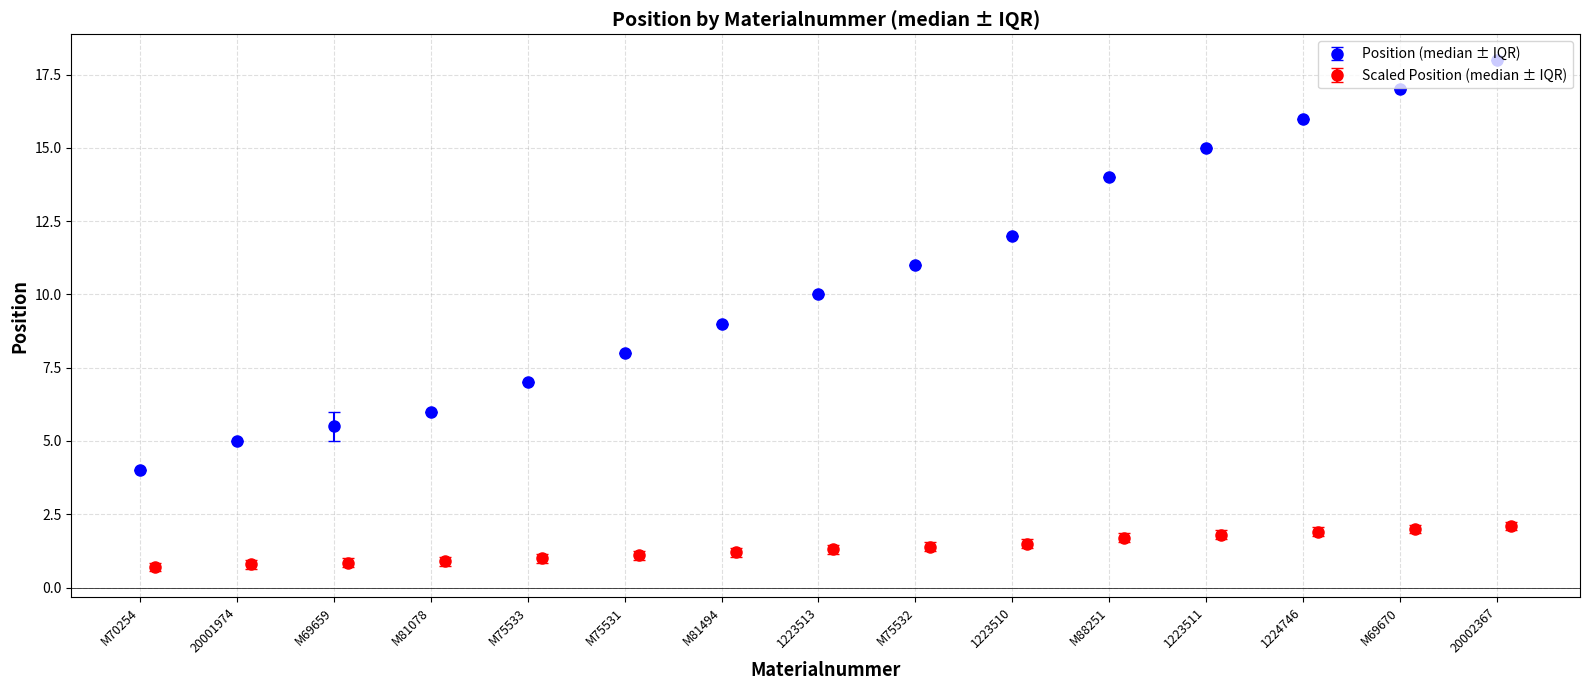

Which series has the largest range (max minus min)?

Position (median)